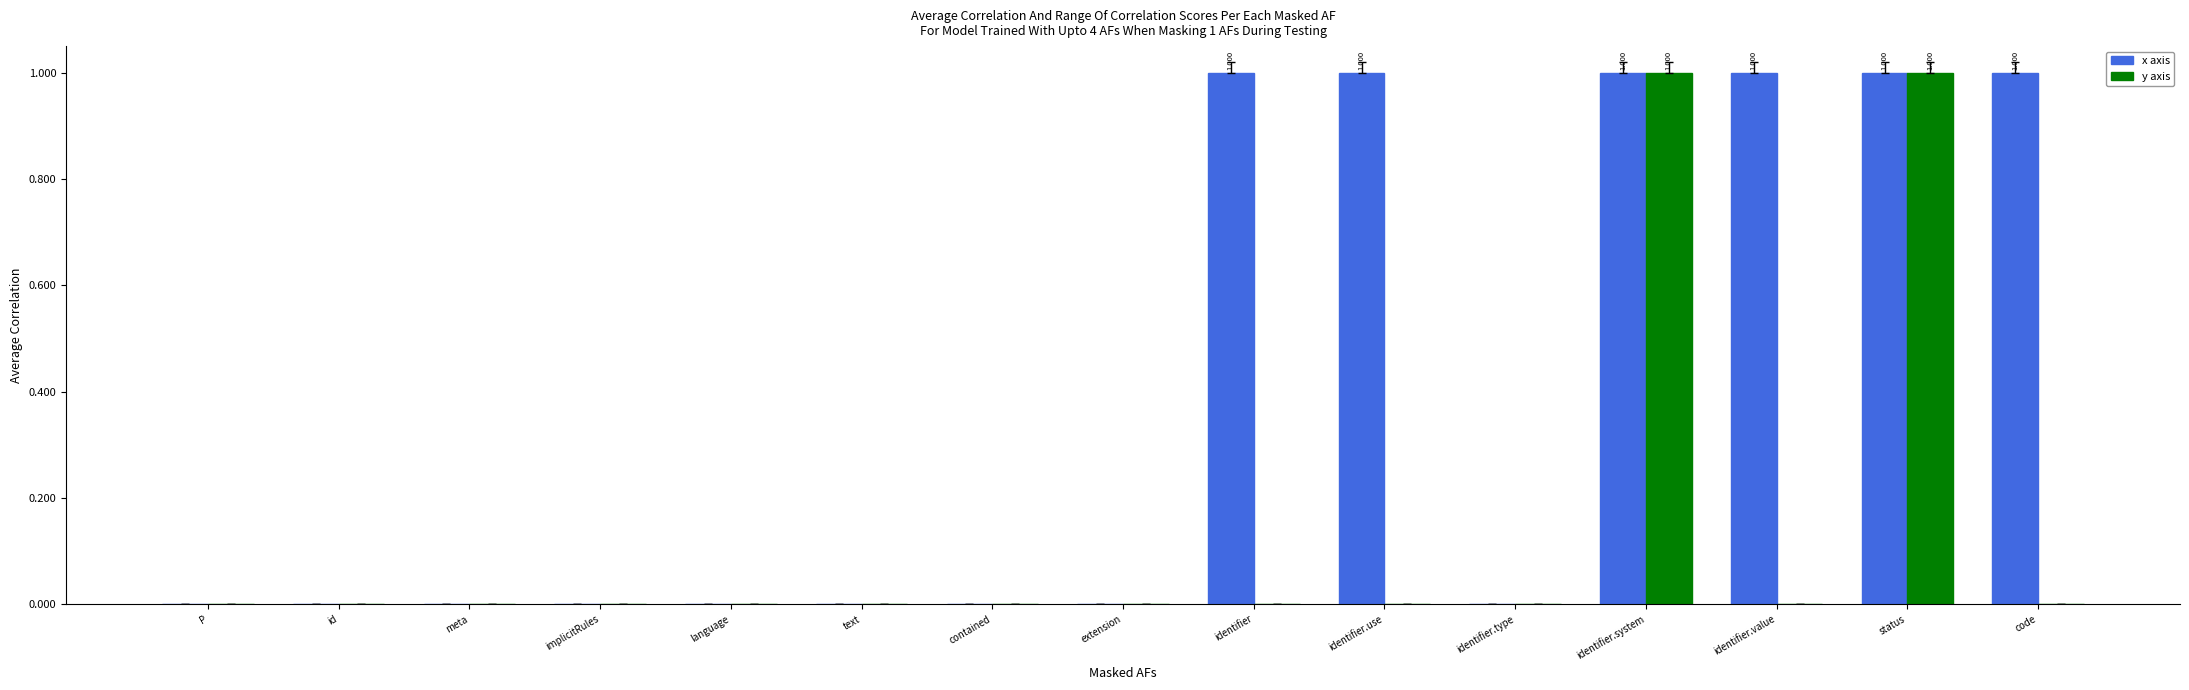

Which series has the largest total across all categories?

x axis